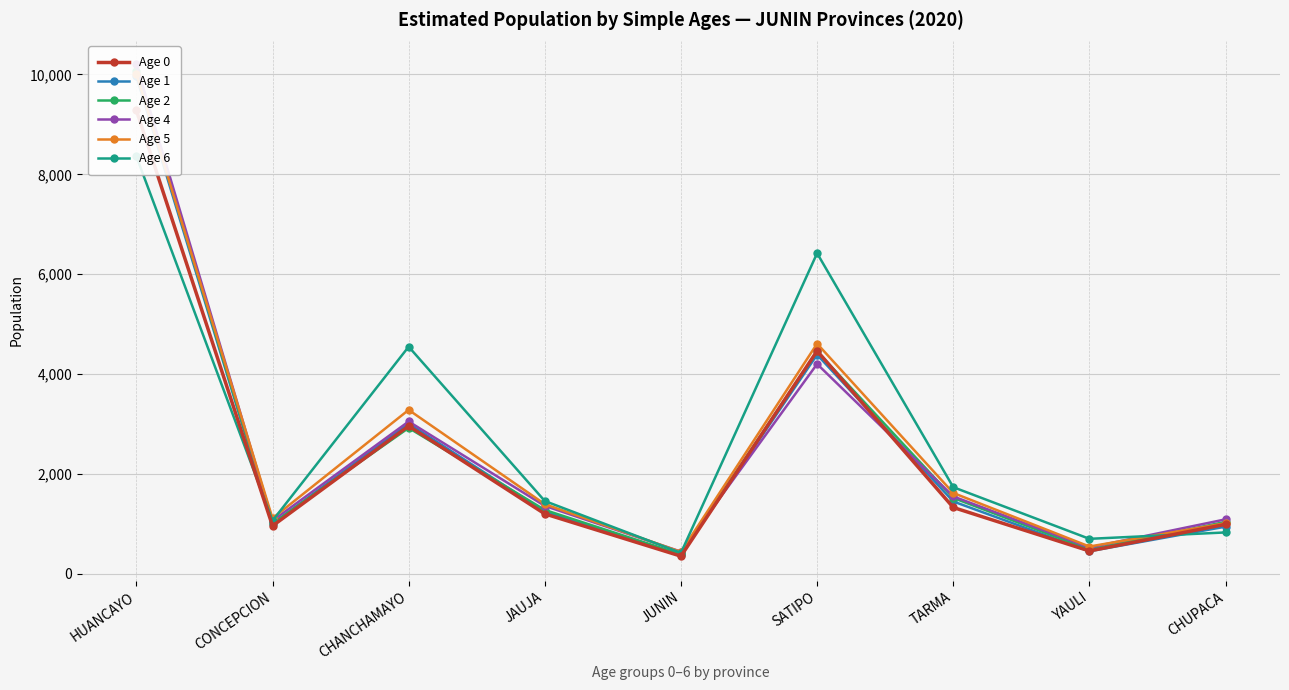

Which has a higher value, CHANCHAMAYO or CONCEPCION?

CHANCHAMAYO